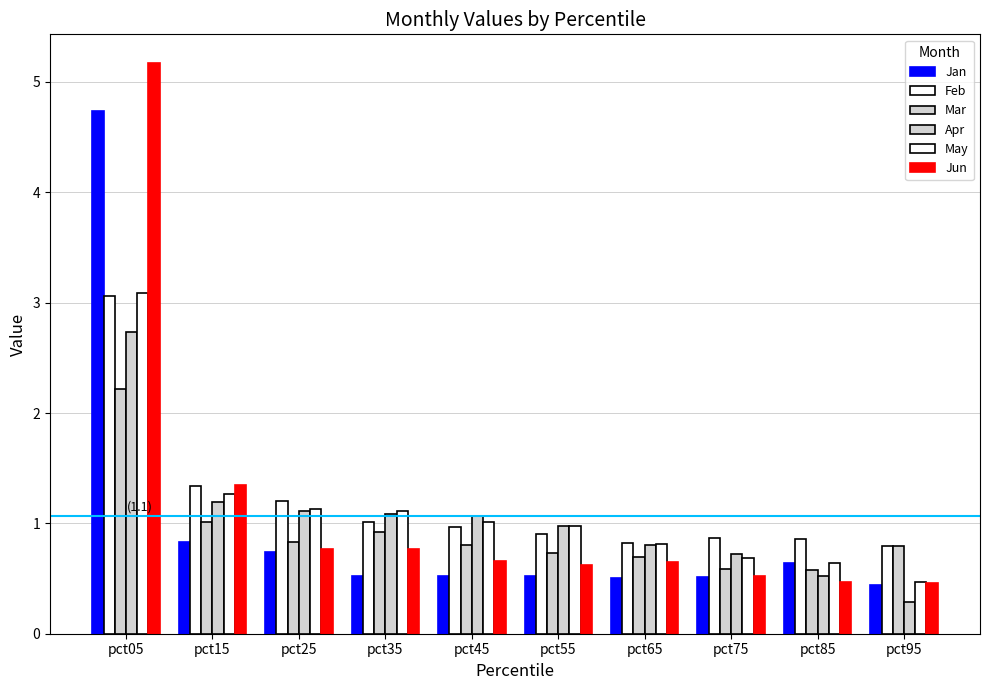

How many bars are there in total?

60